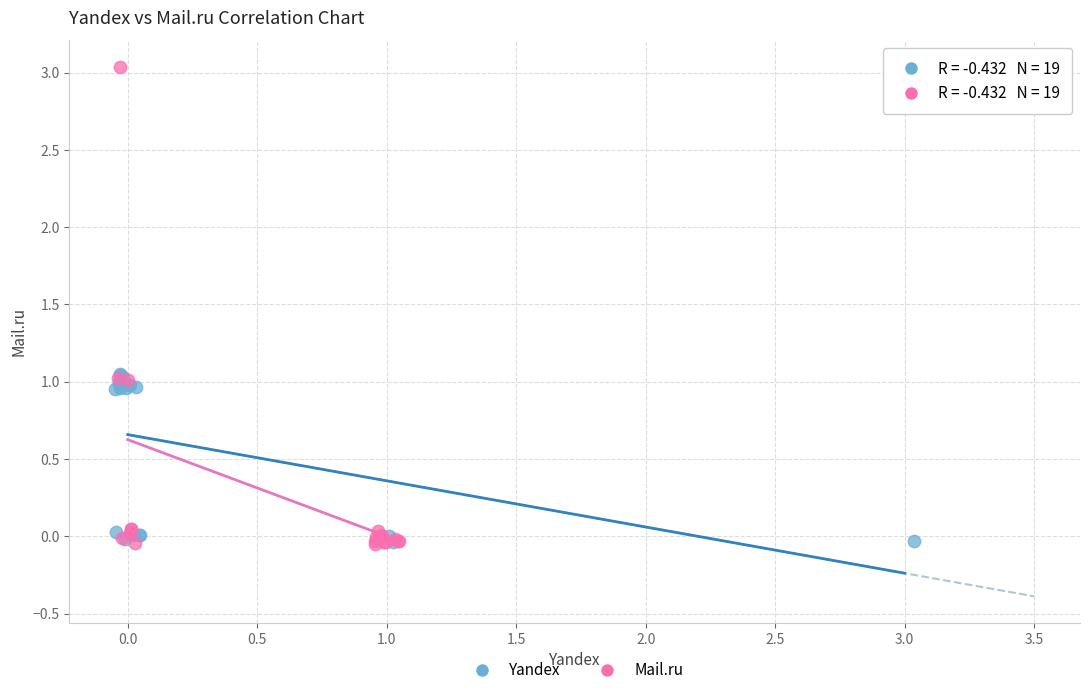

Which series reaches the maximum Y coordinate?

Mail.ru